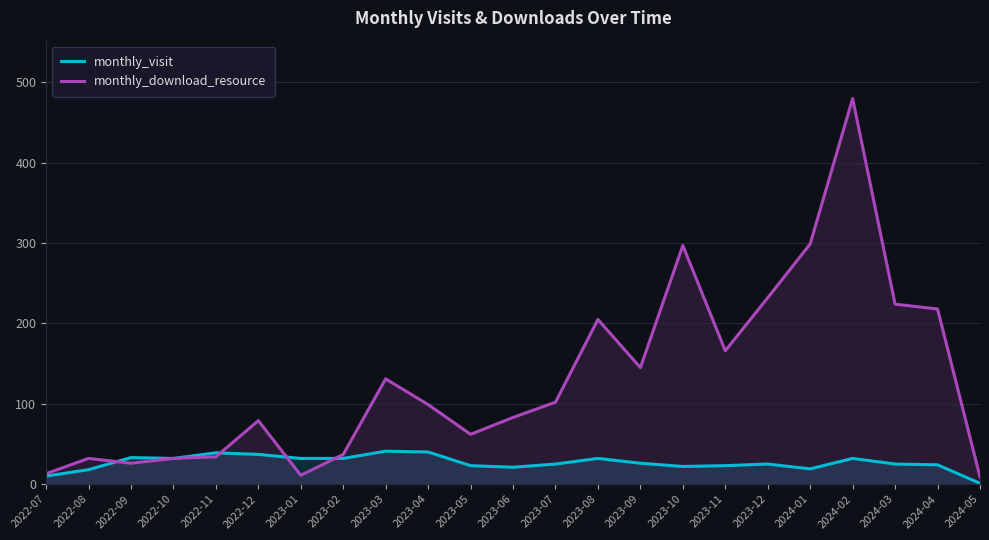

Between 2022-12 and 2023-06, which series saw the biggest shift?

monthly_visit